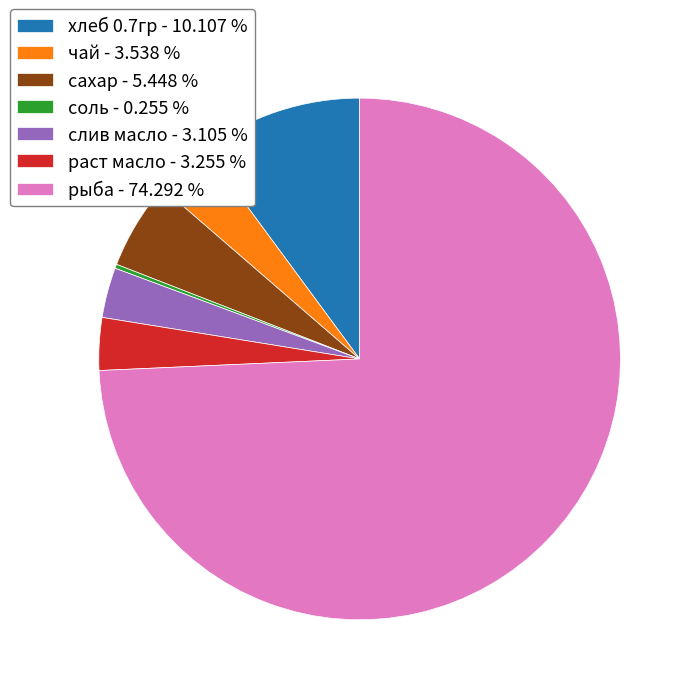

Between хлеб 0.7гр - 10.107 % and рыба - 74.292 %, which is larger?

рыба - 74.292 %